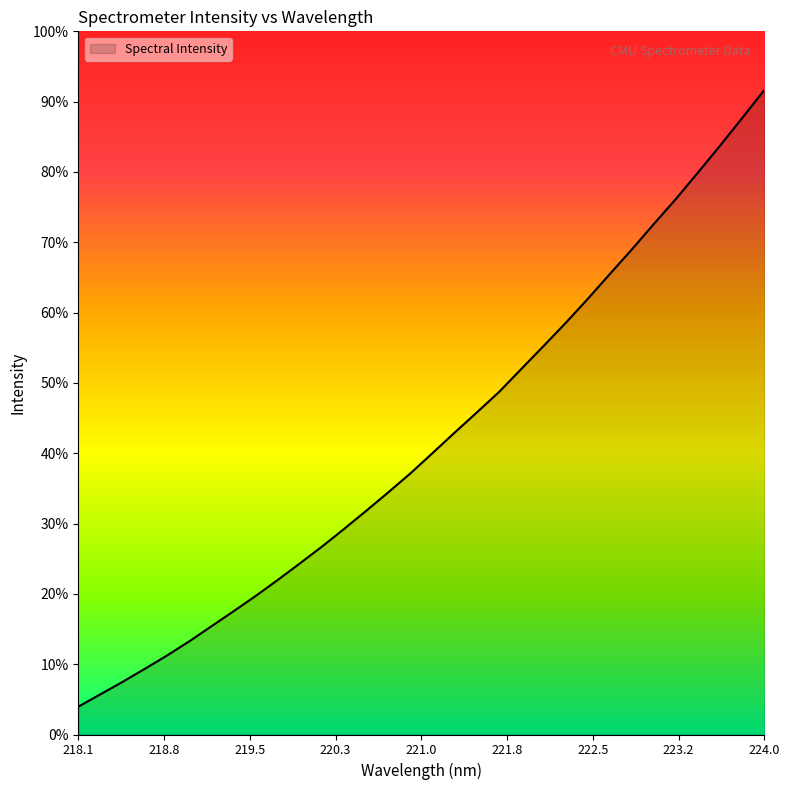

Does the chart display data point markers on the line(s)?

No